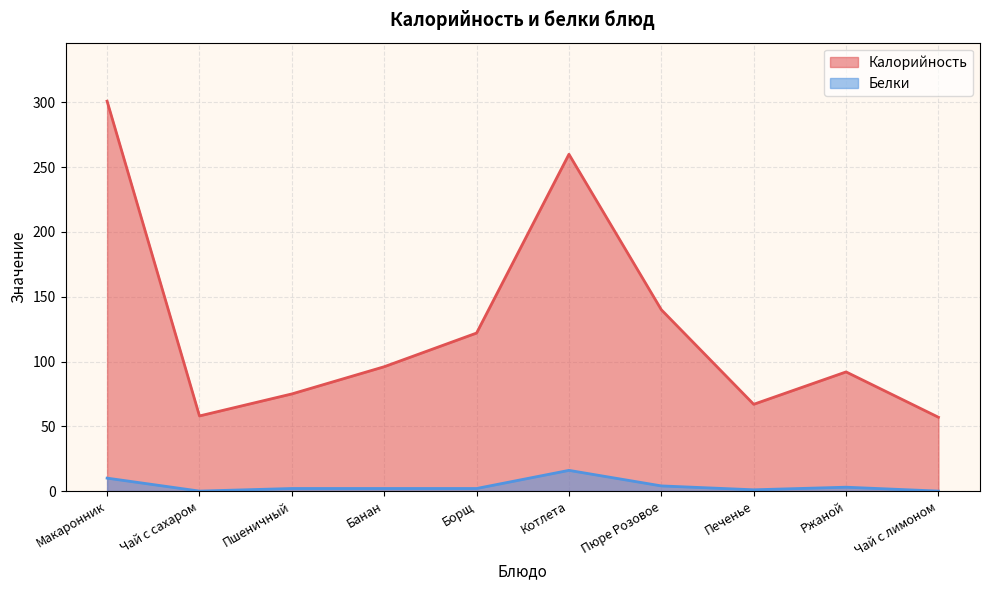

What is the sum of the Белки values at Пюре Розовое and Пшеничный?

6